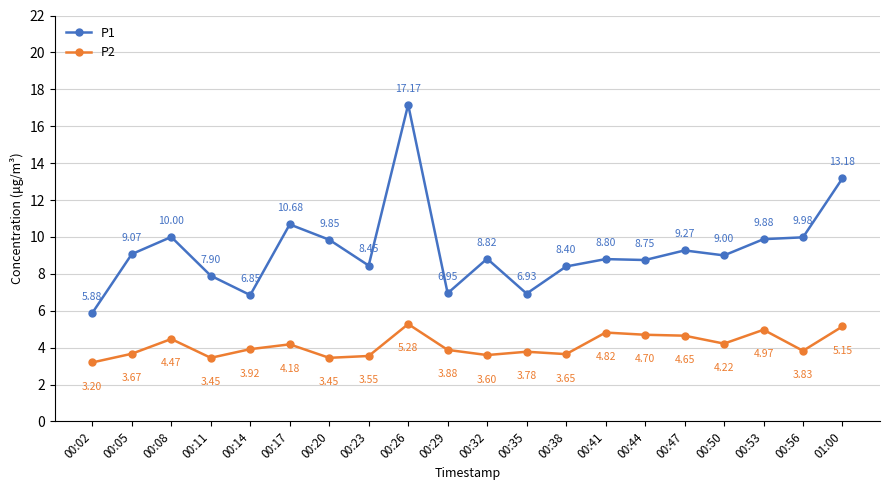

What is the total value across all series at 00:50?

13.2